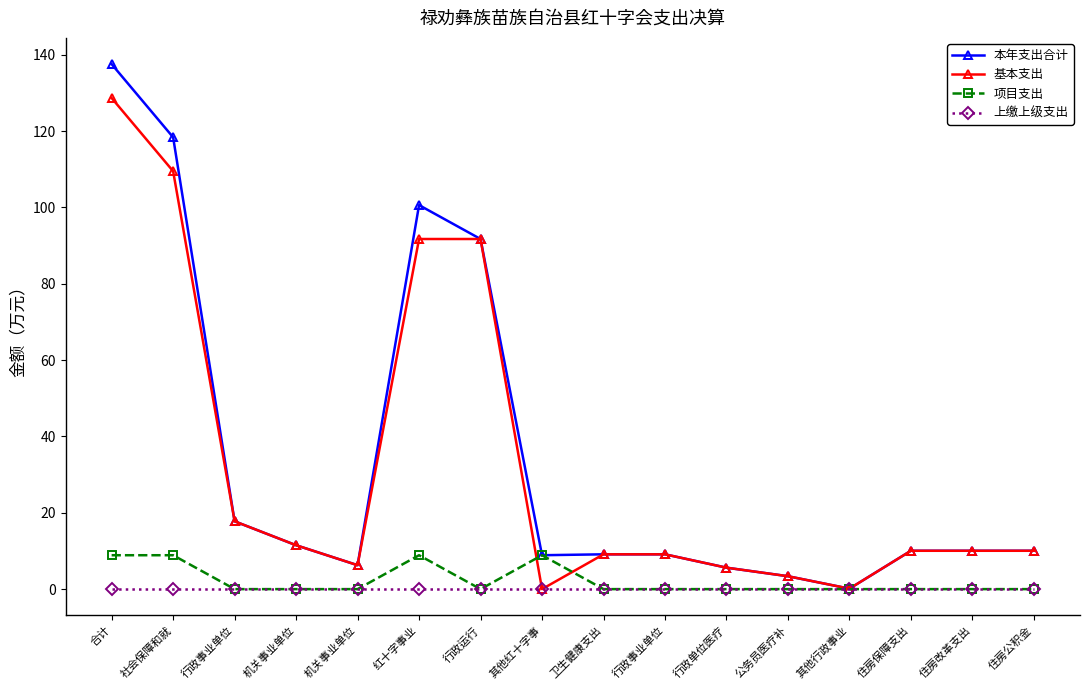

What are all the series names shown in the legend?

本年支出合计, 基本支出, 项目支出, 上缴上级支出